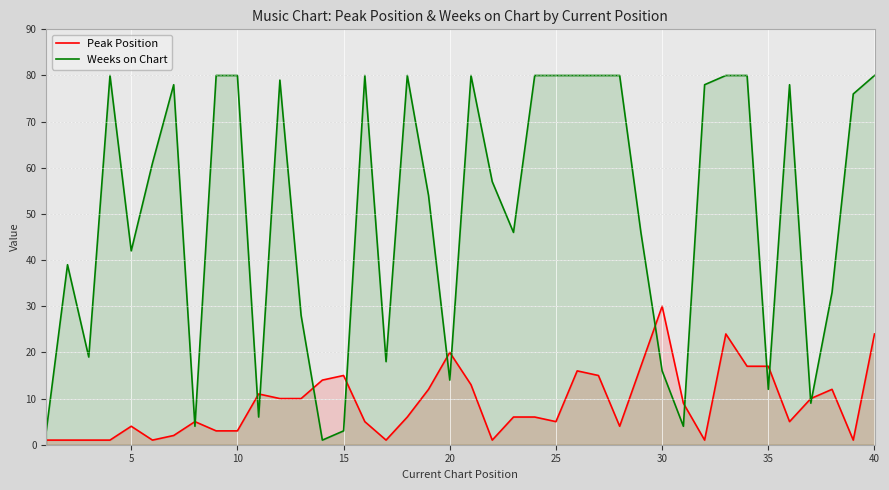

What is the average value of the Peak Position series?

9